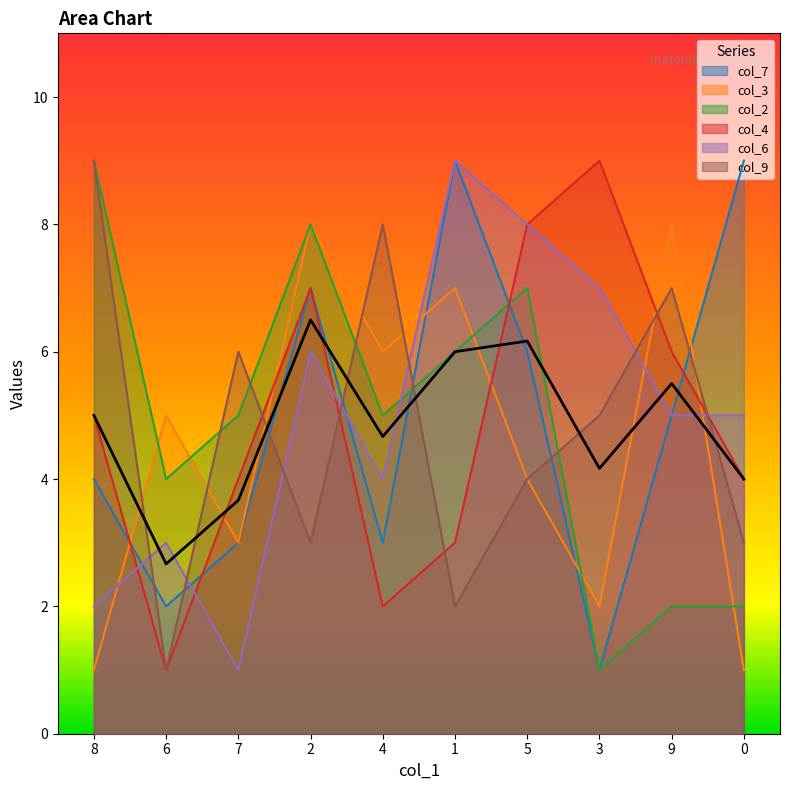

Reading left to right, extract all data points from this chart.

col_7: 4	2	3	7	3	9	6	1	5	9
col_3: 1	5	3	8	6	7	4	2	8	1
col_2: 9	4	5	8	5	6	7	1	2	2
col_4: 5	1	4	7	2	3	8	9	6	4
col_6: 2	3	1	6	4	9	8	7	5	5
col_9: 9	1	6	3	8	2	4	5	7	3